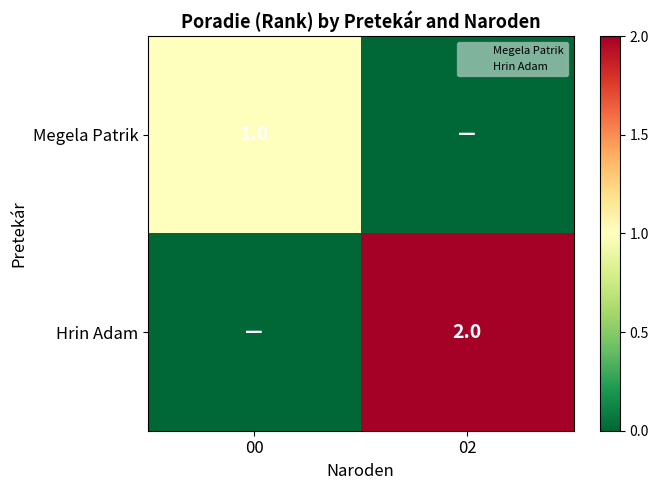

True or false: Hrin Adam has a value of 2 at 02.

True